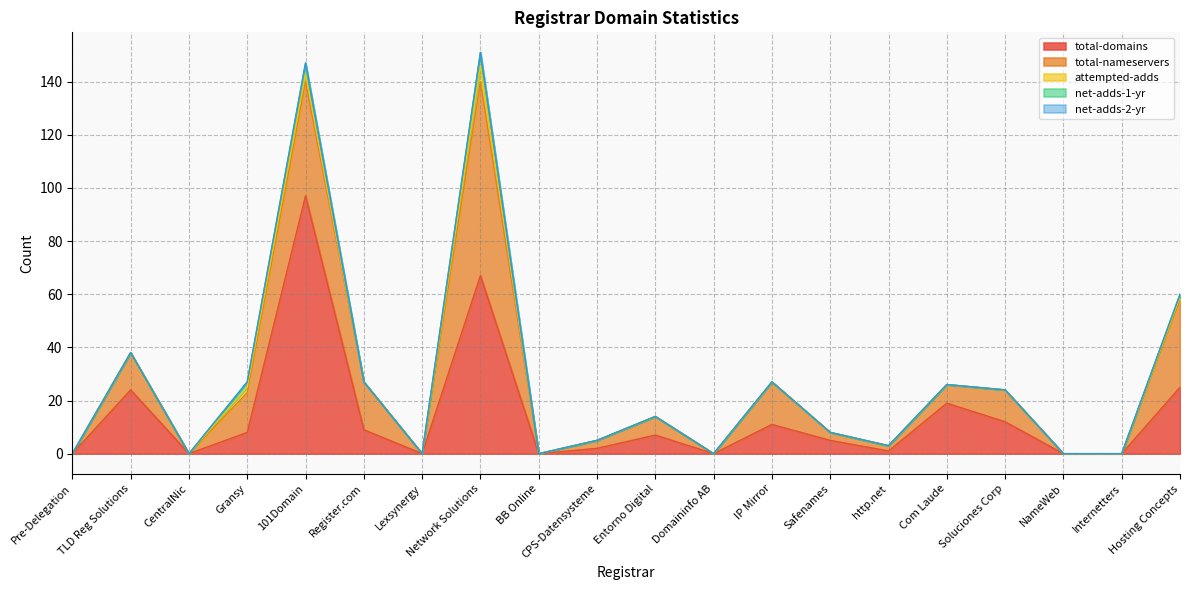

What is the average value of the net-adds-1-yr series?

1